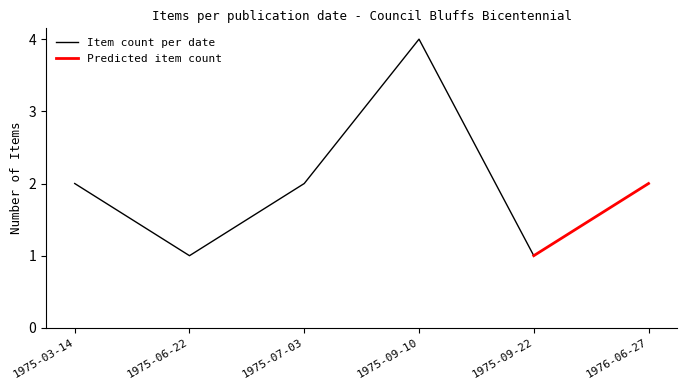

What is the maximum value shown in the chart?

4